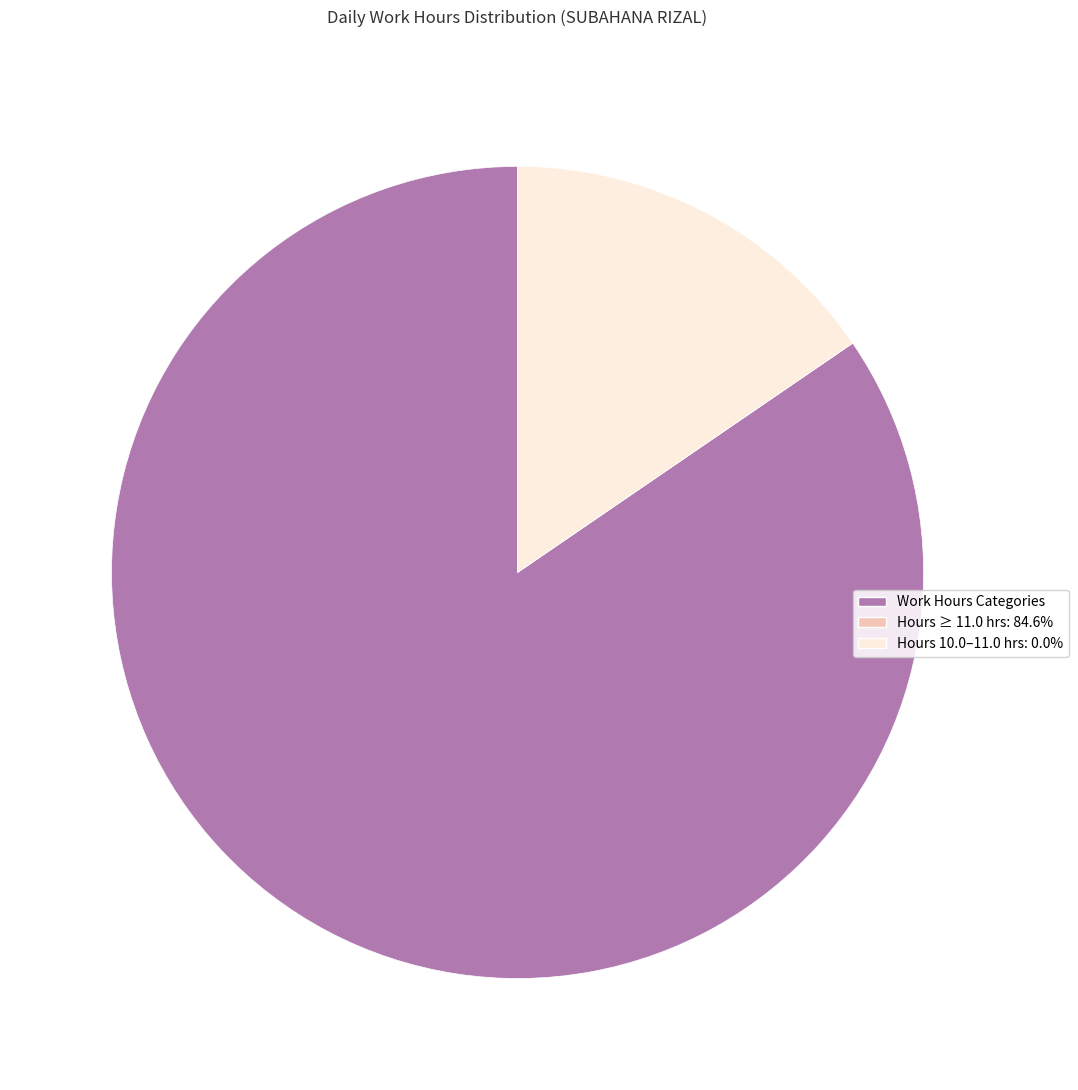

Do Hours 10.0–11.0 hrs: 0.0% and Work Hours Categories together represent more than half of the pie?

Yes